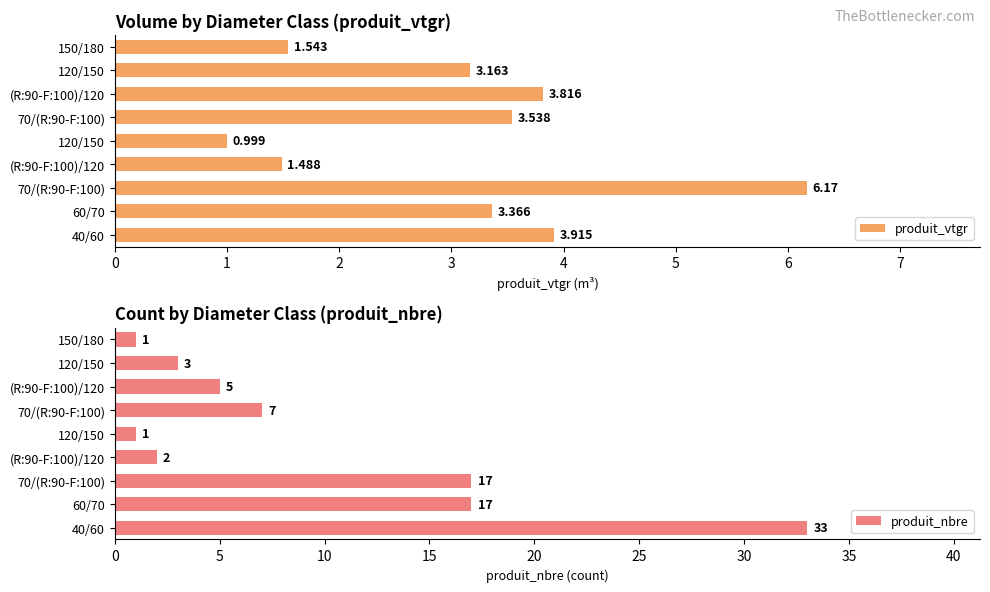

True or false: produit_nbre has a value of 1.3 at 120/150.

False